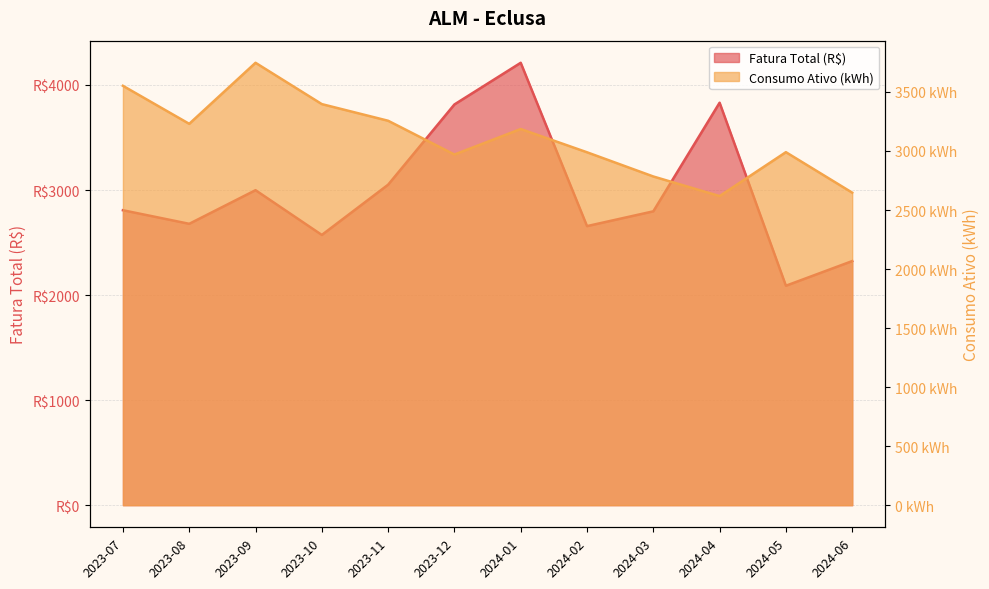

Which series ends up on top after the final intersection of Consumo Ativo (kWh) and Fatura Total (R$)?

Consumo Ativo (kWh)